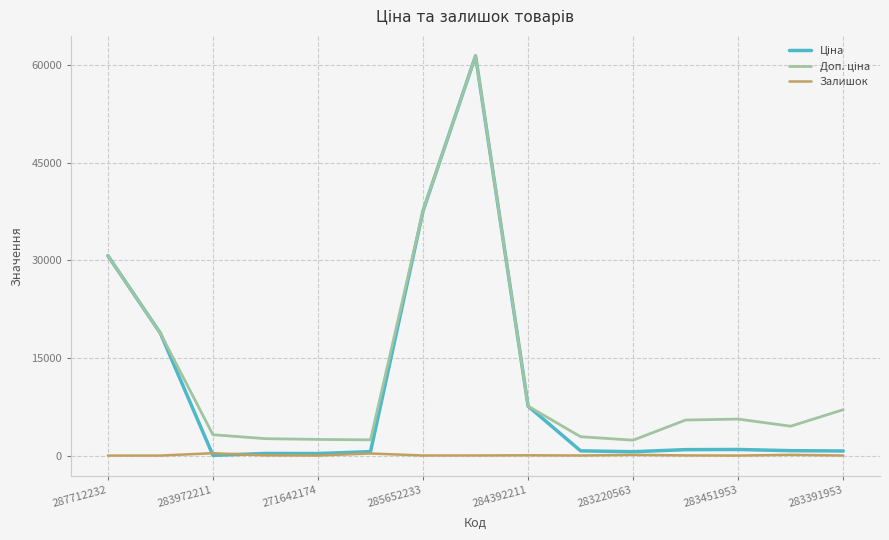

What is the maximum value shown in the chart?

61434.3